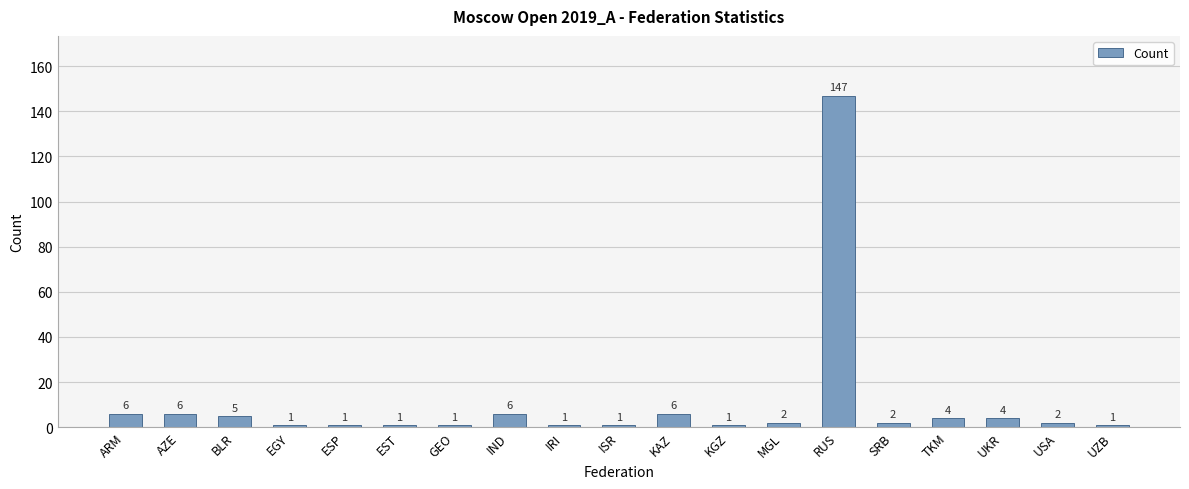

Between RUS and KGZ, which is larger?

RUS